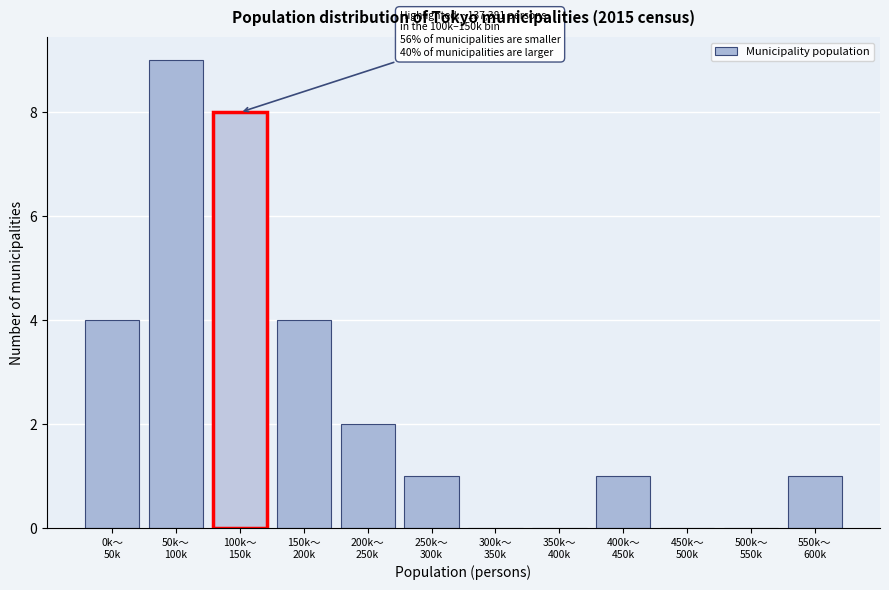

What is the sum of all values?

30